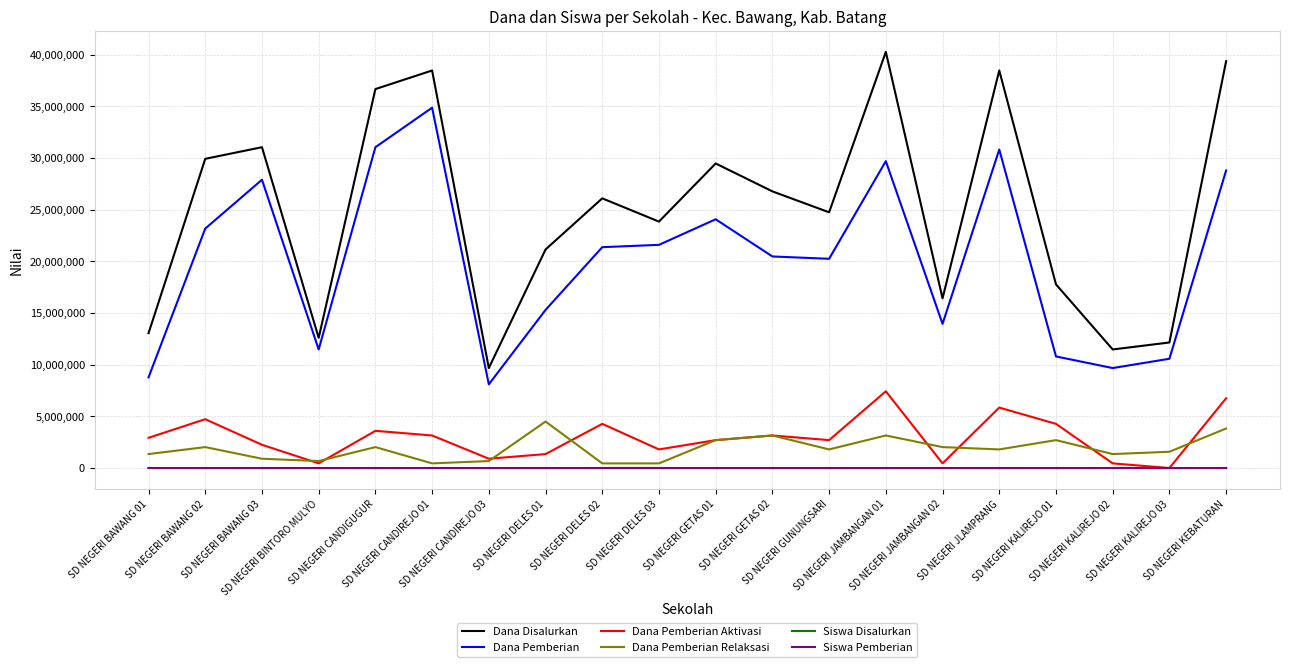

True or false: Dana Pemberian and Dana Pemberian Relaksasi cross at least once.

False